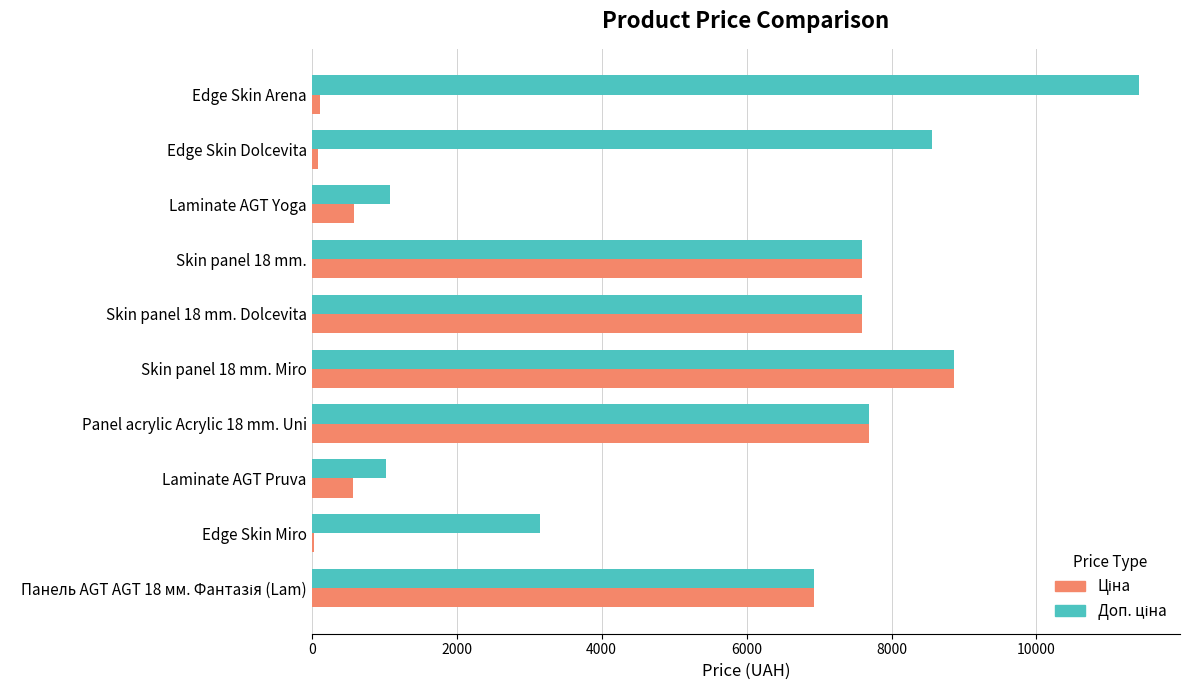

At which category does the chart reach its peak across all series?

Edge Skin Arena